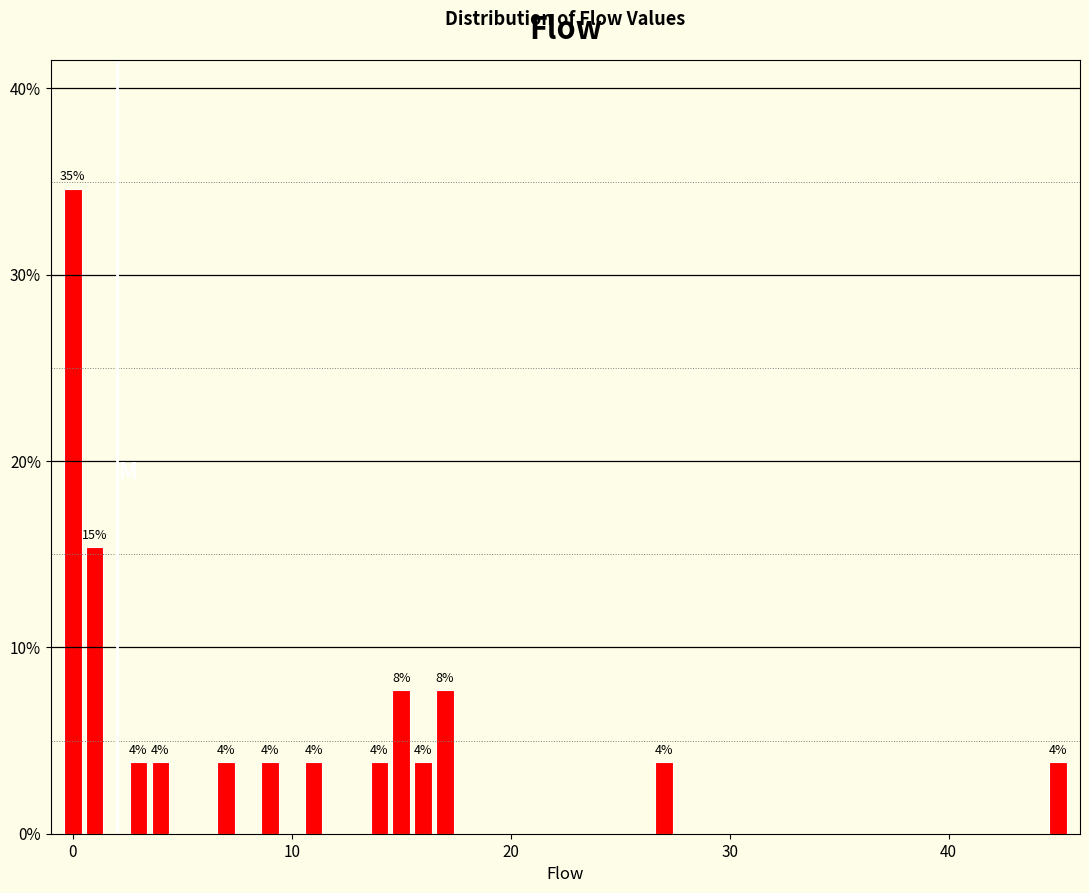

Read against the x-axis, roughly where is the centre of the tallest bar?

0